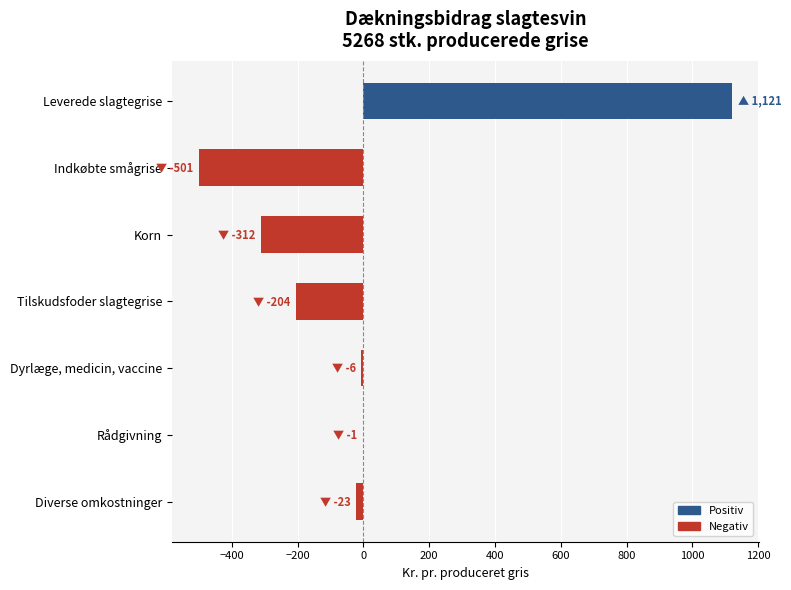

What is the change in value from Korn to Tilskudsfoder slagtegrise?

+108.0